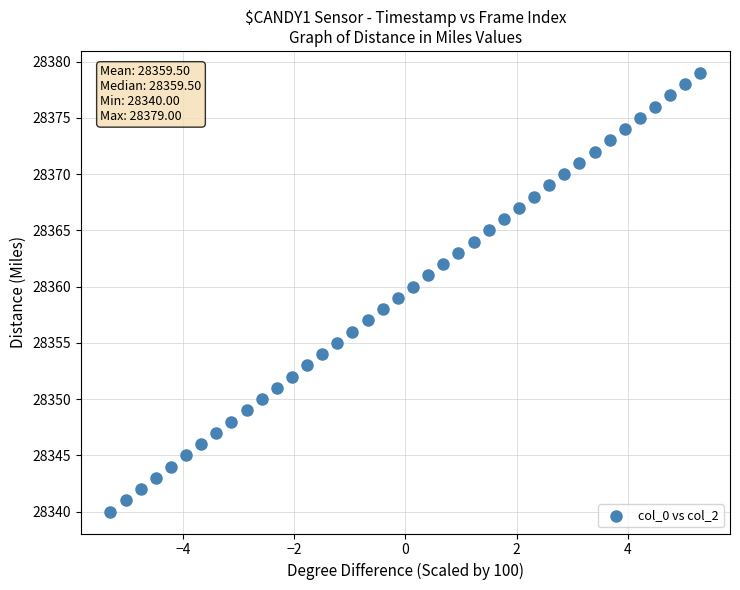

What is the range of Y values (max minus min)?

39